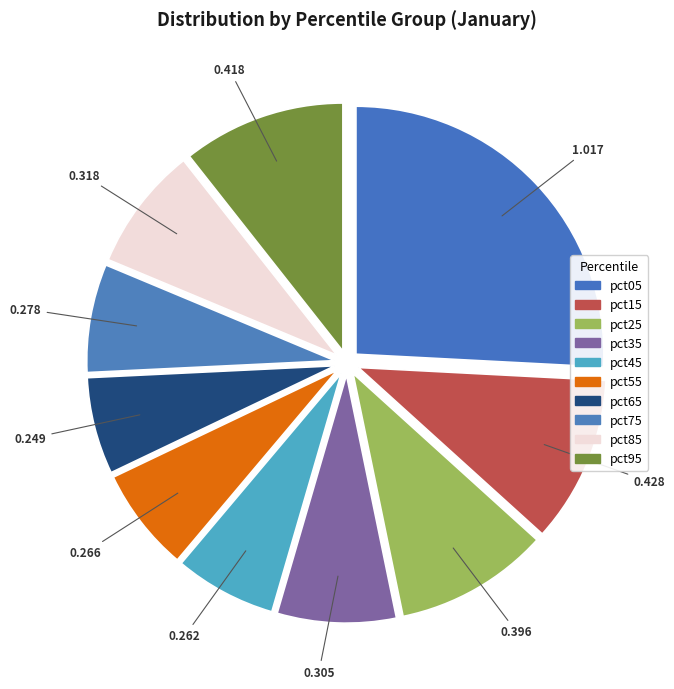

Is it true that pct85 is 8% of the pie?

True